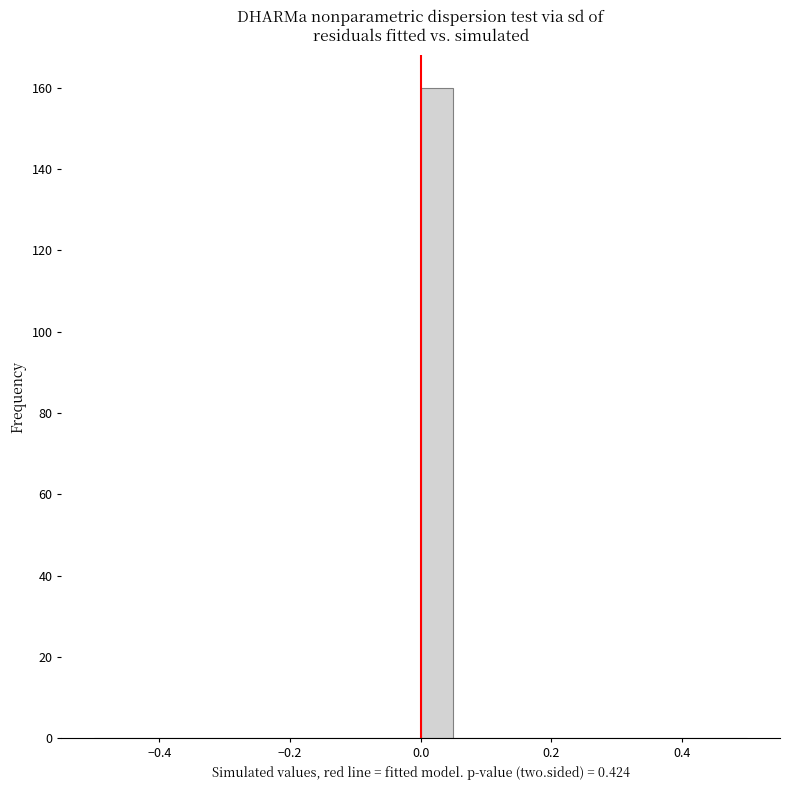

Read against the x-axis, roughly where is the centre of the tallest bar?

0.02